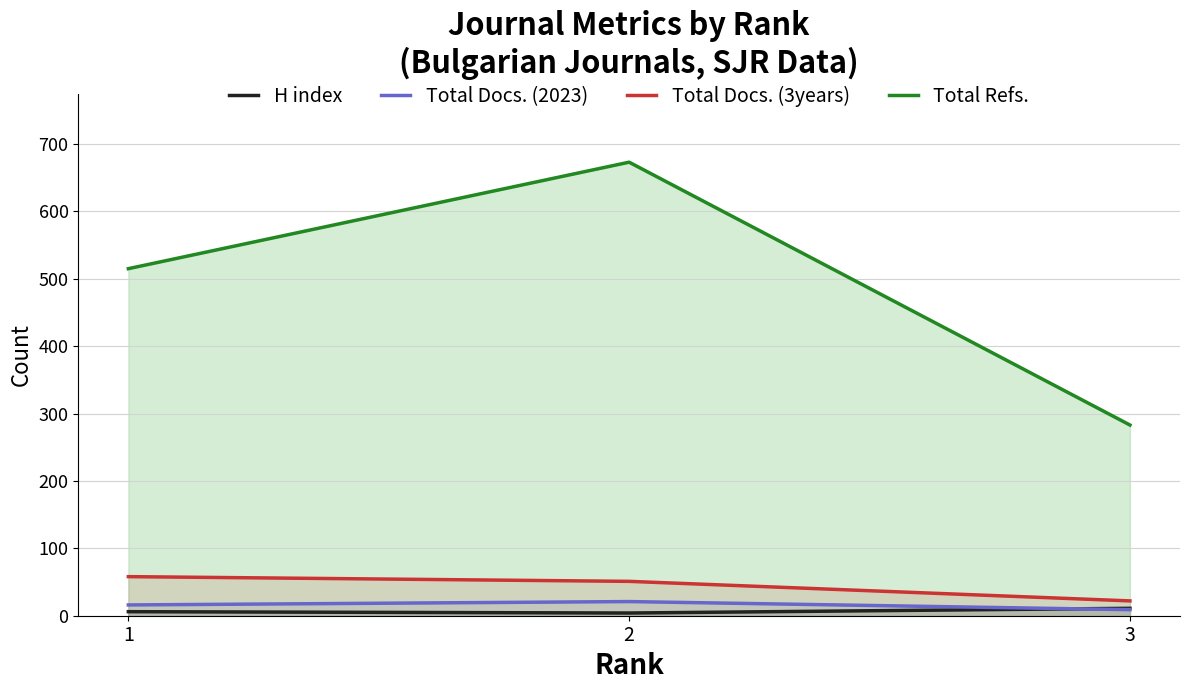

Does the chart have visible grid lines?

Yes